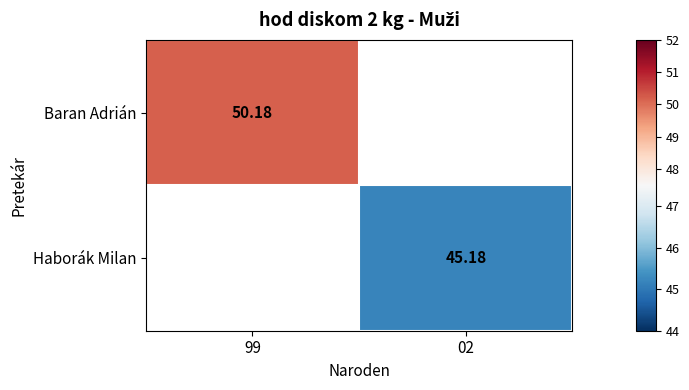

How many categories are shown in the chart?

2